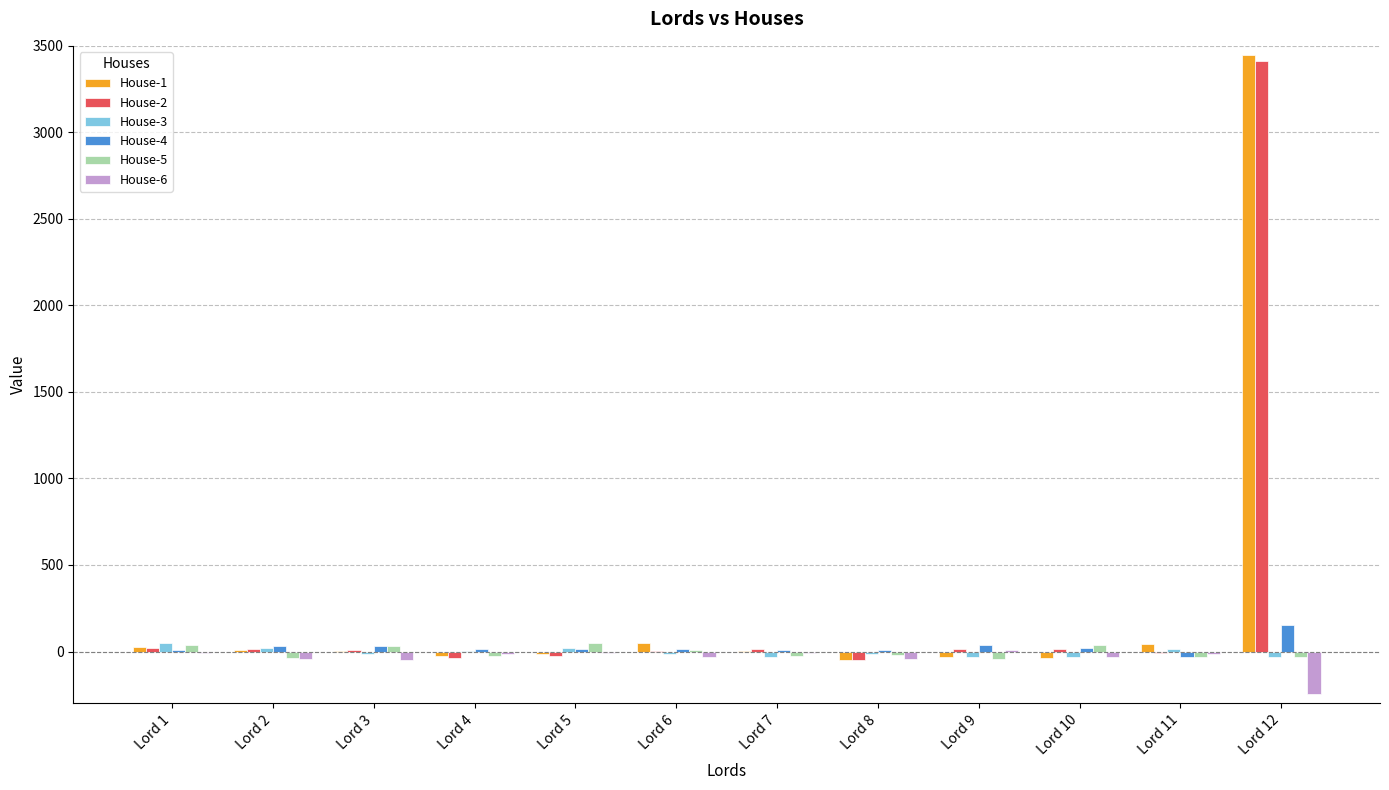

Where does the House-6 series first go above -16?

Lord 1